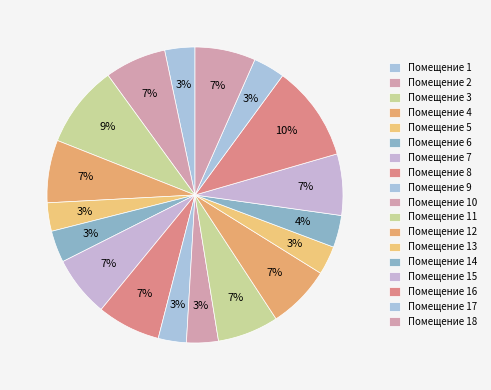

How many segments does this pie chart have?

18